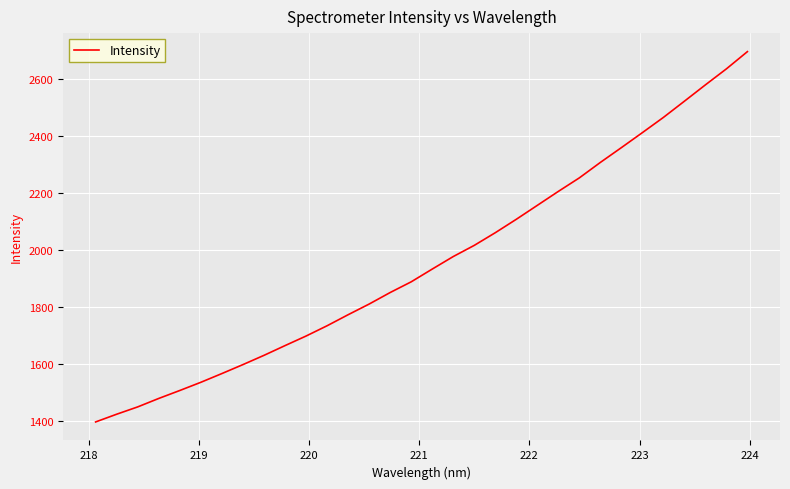

What is the average value?

1958.0